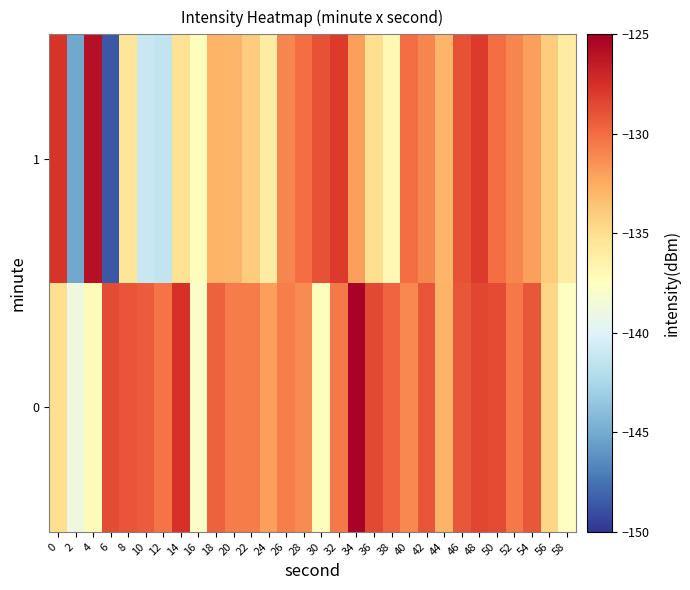

List the series in order of their peak value, lowest first.

1, 0